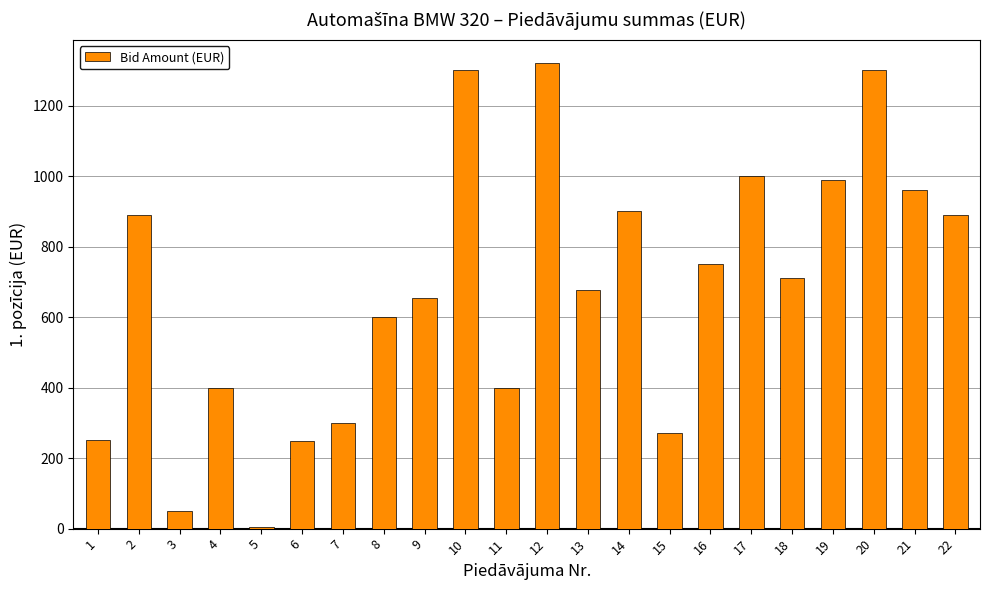

What is the greatest value displayed?

1321.0